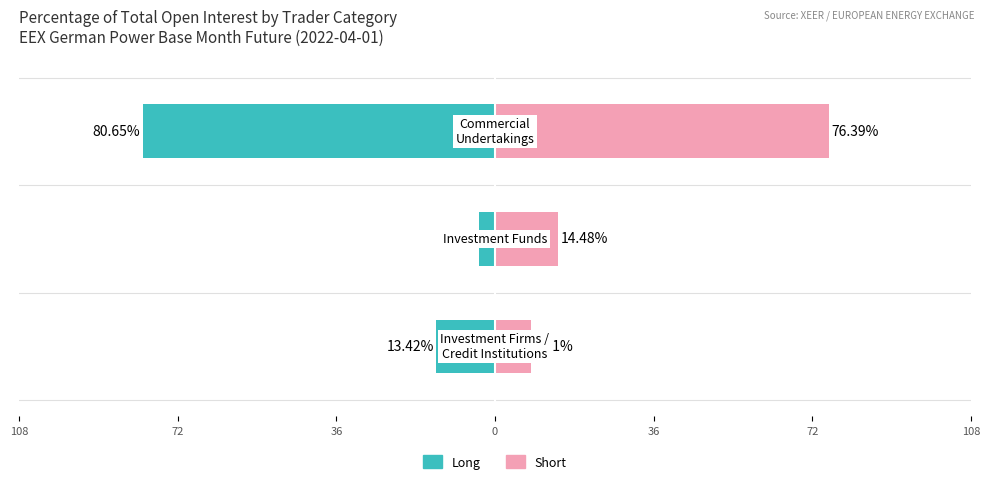

What are all the series names shown in the legend?

Long, Short